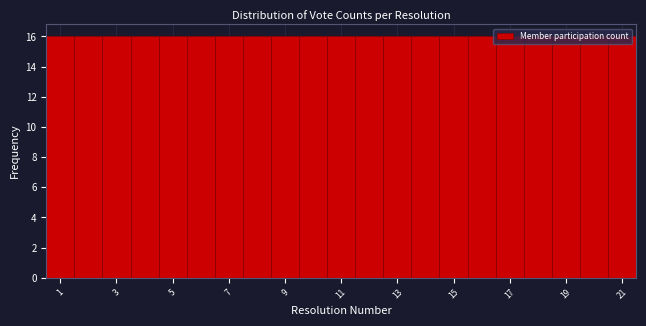

Reading left to right, list every bar in this chart as the range it spans on the x-axis followed by its height. Neither the bar edges nor the heights are printed on the chart, so give them approximately, as read against the axes.

0.5 to 1.5: 16
1.5 to 2.5: 16
2.5 to 3.5: 16
3.5 to 4.5: 16
4.5 to 5.5: 16
5.5 to 6.5: 16
6.5 to 7.5: 16
7.5 to 8.5: 16
8.5 to 9.5: 16
9.5 to 10.5: 16
10.5 to 11.5: 16
11.5 to 12.5: 16
12.5 to 13.5: 16
13.5 to 14.5: 16
14.5 to 15.5: 16
15.5 to 16.5: 16
16.5 to 17.5: 16
17.5 to 18.5: 16
18.5 to 19.5: 16
19.5 to 20.5: 16
20.5 to 21.5: 16